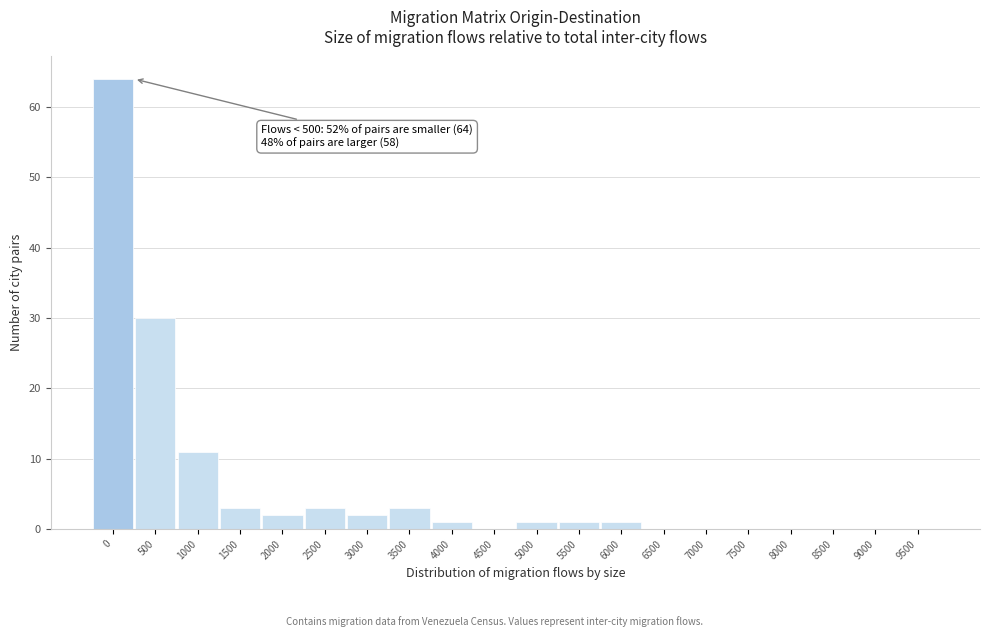

Reading left to right, list all the values displayed in this chart.

0=64	500=30	1000=11	1500=3	2000=2	2500=3	3000=2	3500=3	4000=1	4500=0	5000=1	5500=1	6000=1	6500=0	7000=0	7500=0	8000=0	8500=0	9000=0	9500=0